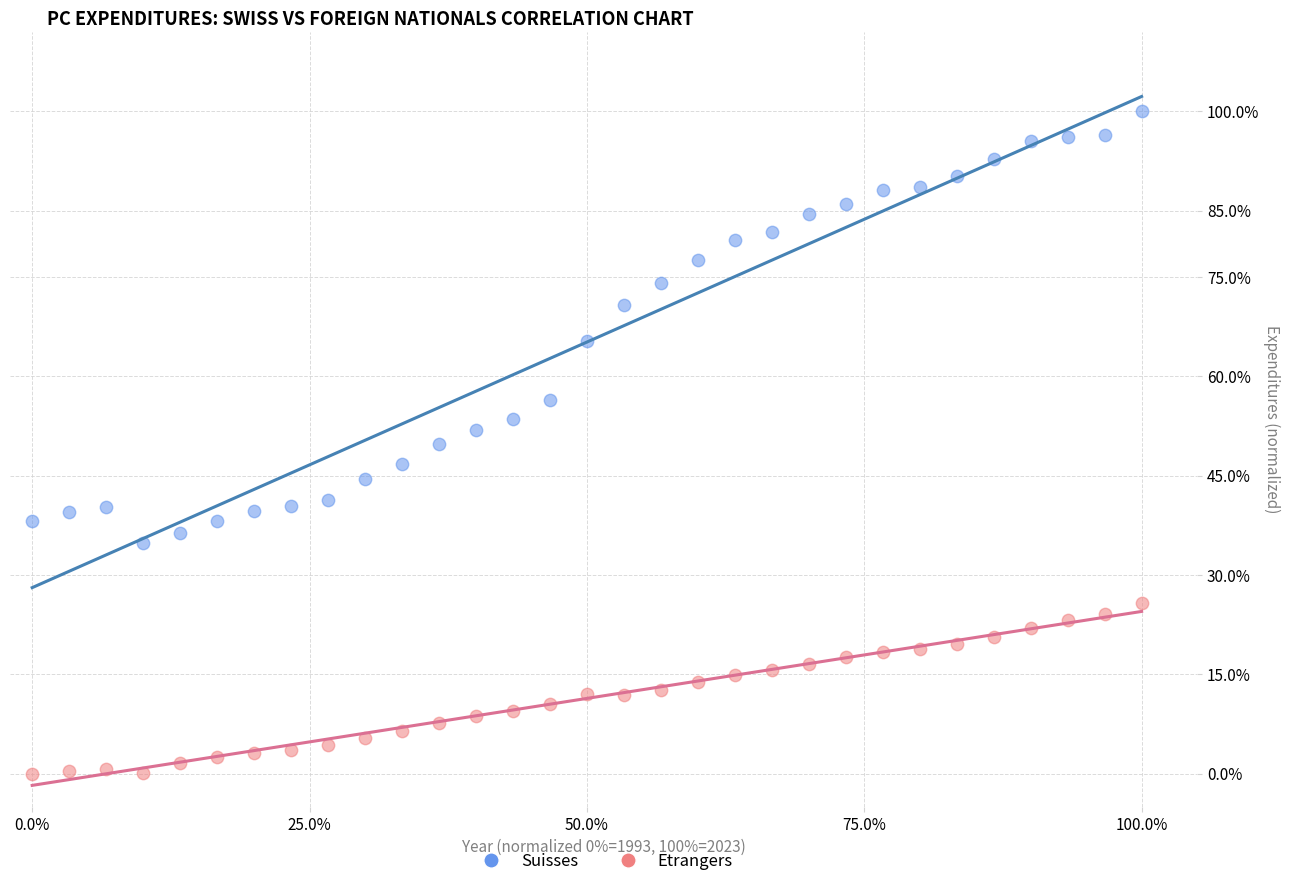

Which series contains the highest Y value?

Suisses